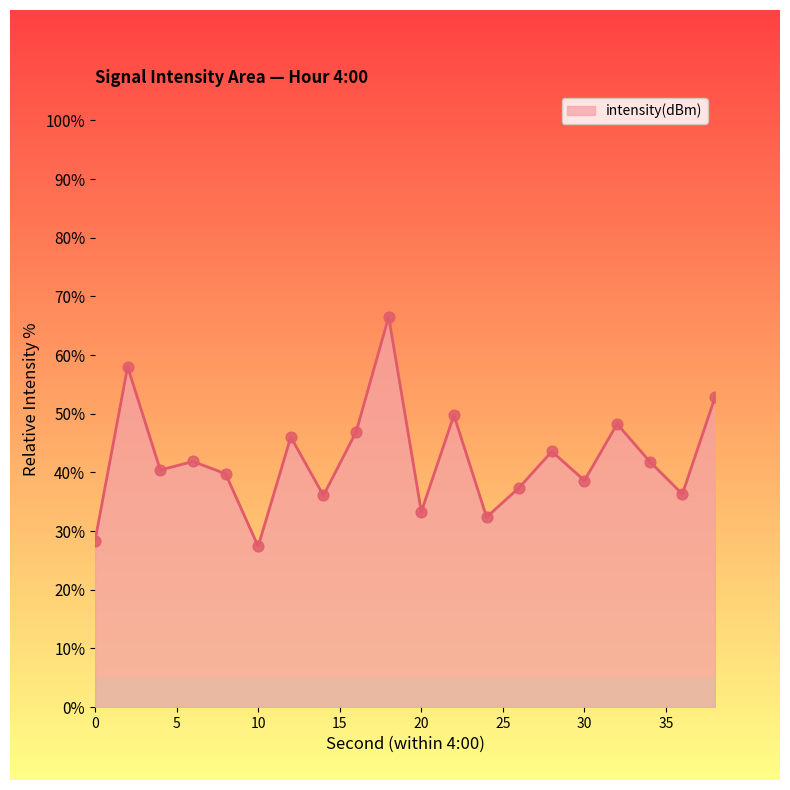

What is the maximum value shown in the chart?

66.5